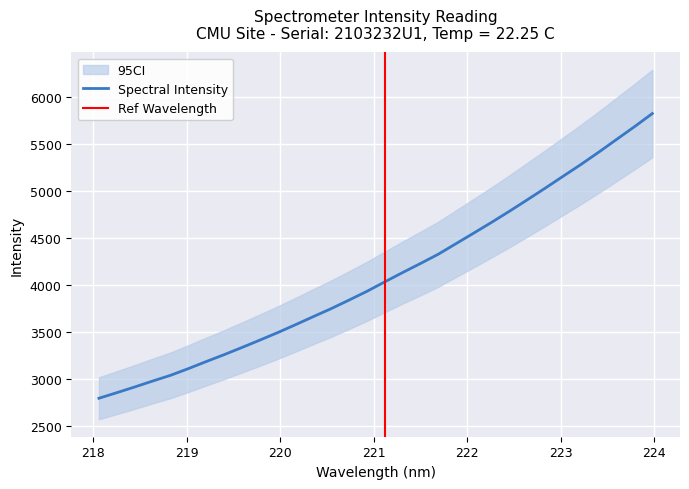

Is it true that the value at 223.7895 is 3672.1?

False